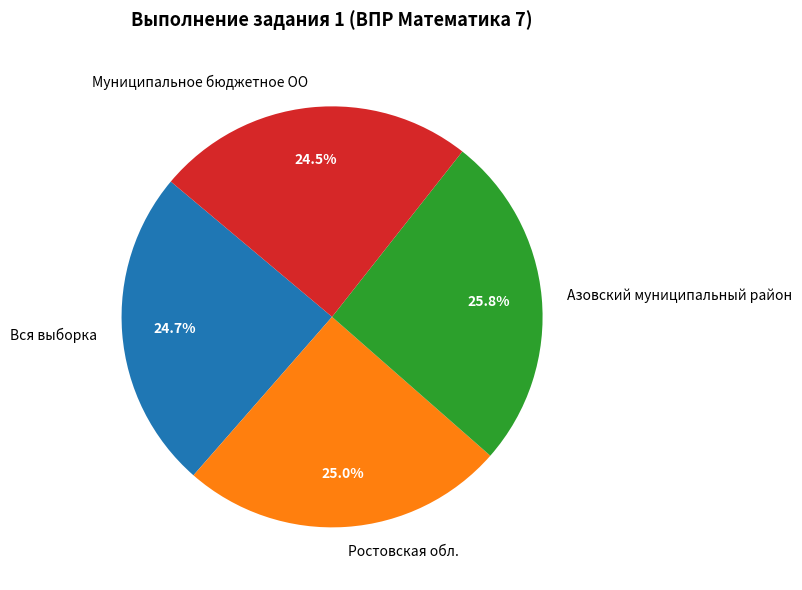

Is there any slice that represents more than half of the pie?

No